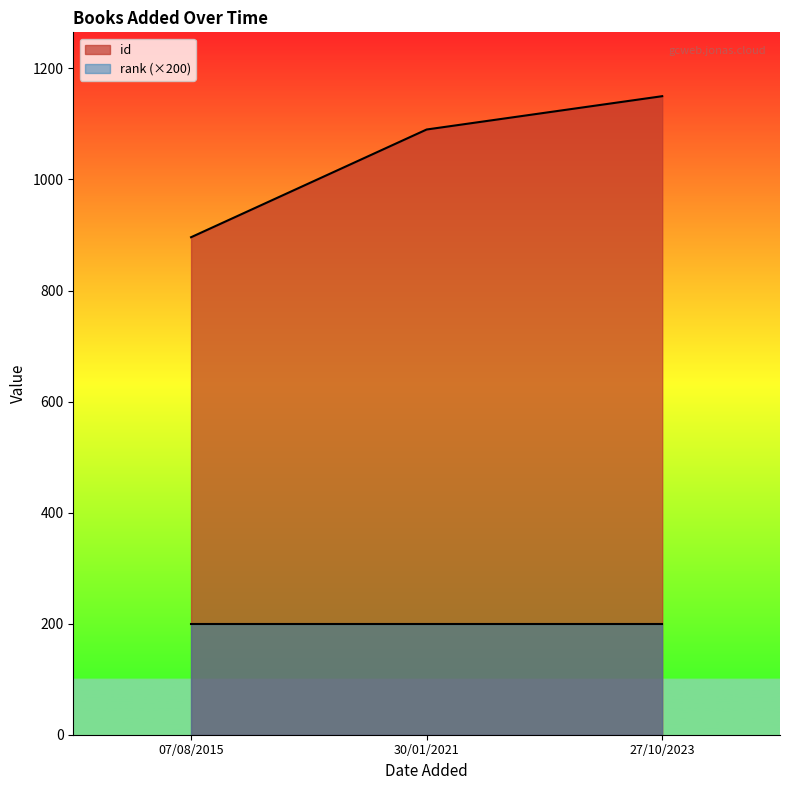

What is the maximum value shown in the chart?

1150